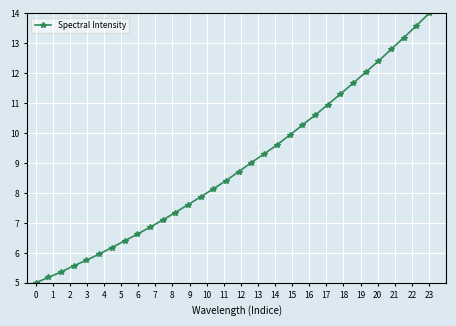

True or false: there are more than 1 points higher than both neighbors.

False